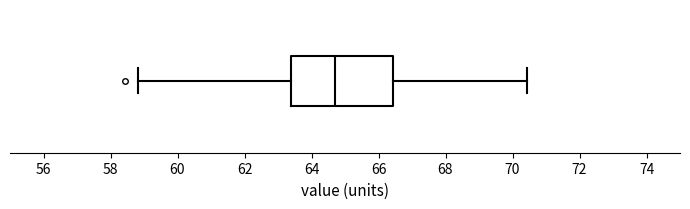

Where is the left edge of the box on the x-axis? The values are not printed on the chart, so give them approximately, as read against the axis.

63.4